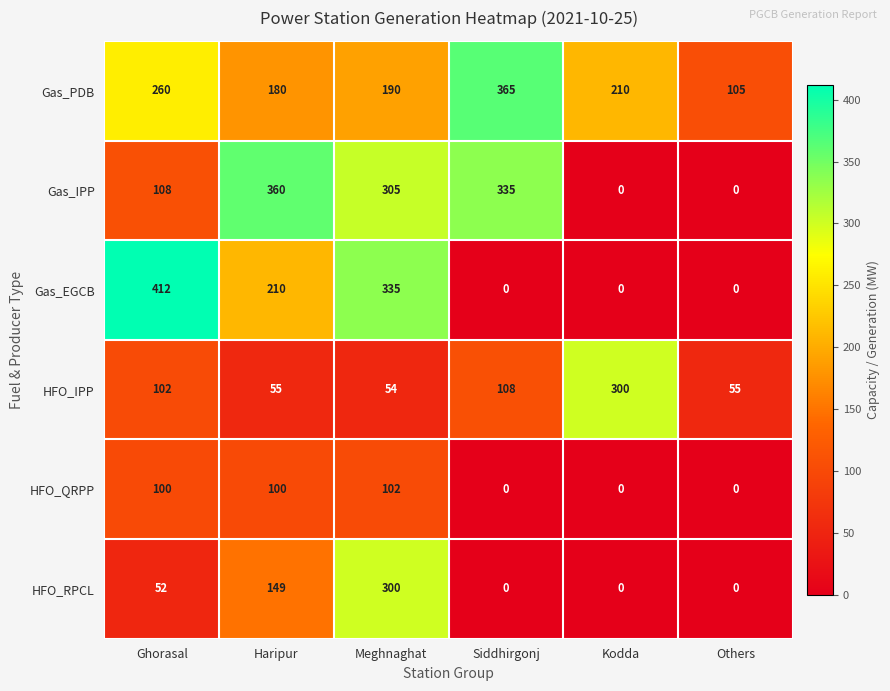

What is the spread (max minus min) of values at Siddhirgonj?

365